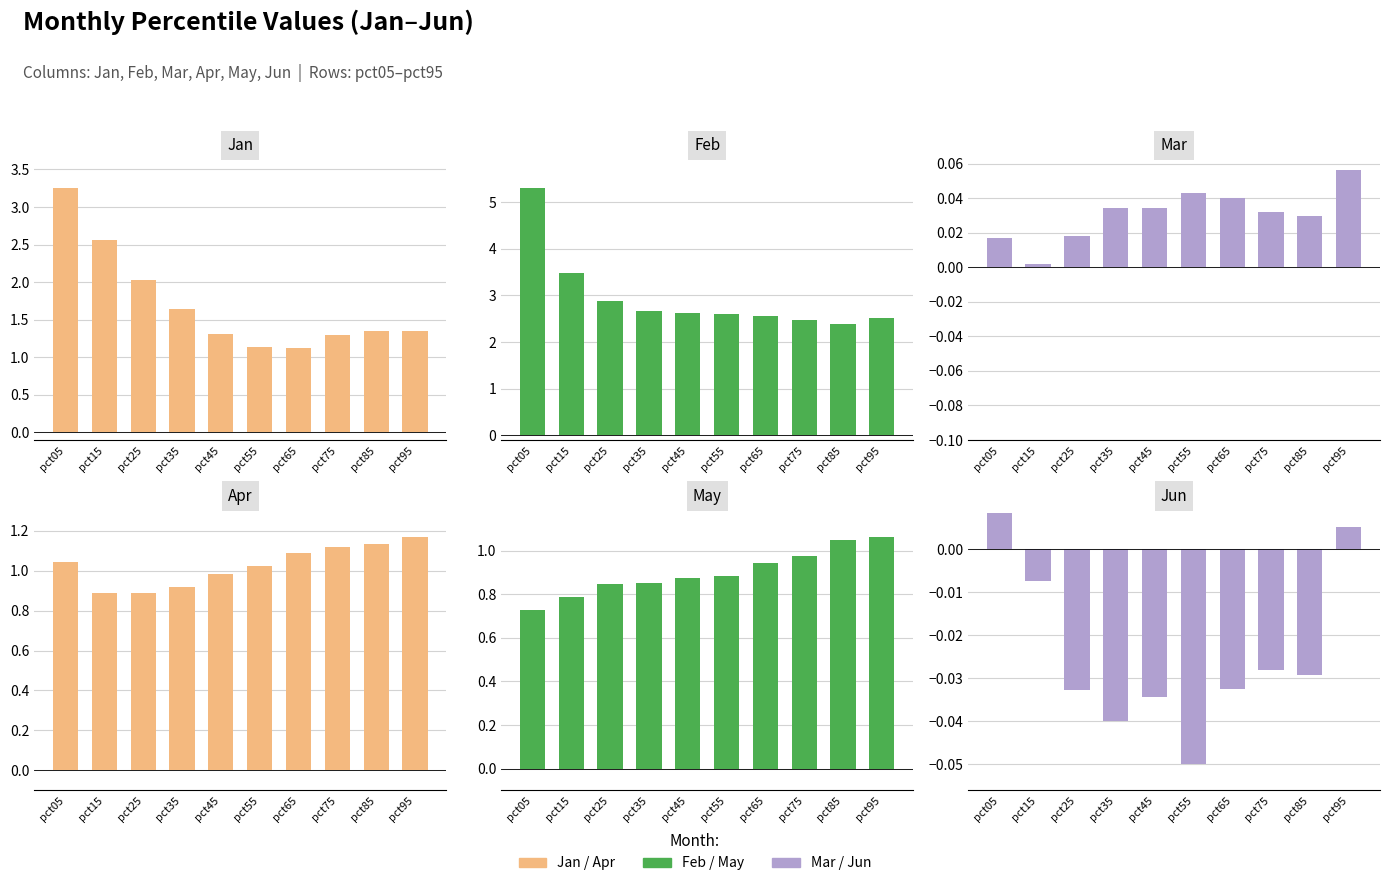

List the labels in order of May value, smallest first.

pct05, pct15, pct25, pct35, pct45, pct55, pct65, pct75, pct85, pct95